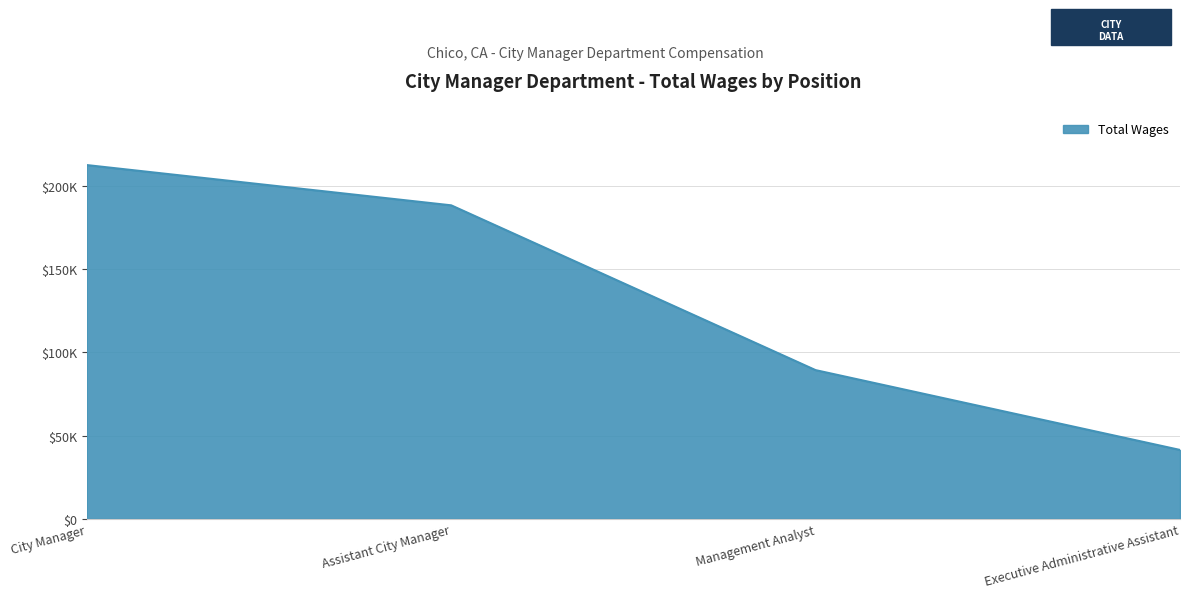

Count the values in the range 89258 to 212351.

3